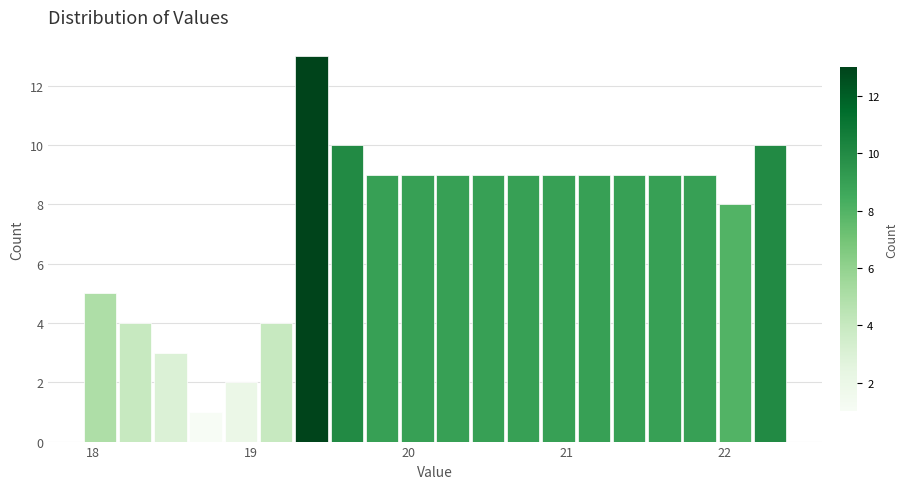

Around what value on the x-axis is the tallest bar? Give the approximate position of its centre, as read against the axis.

19.4